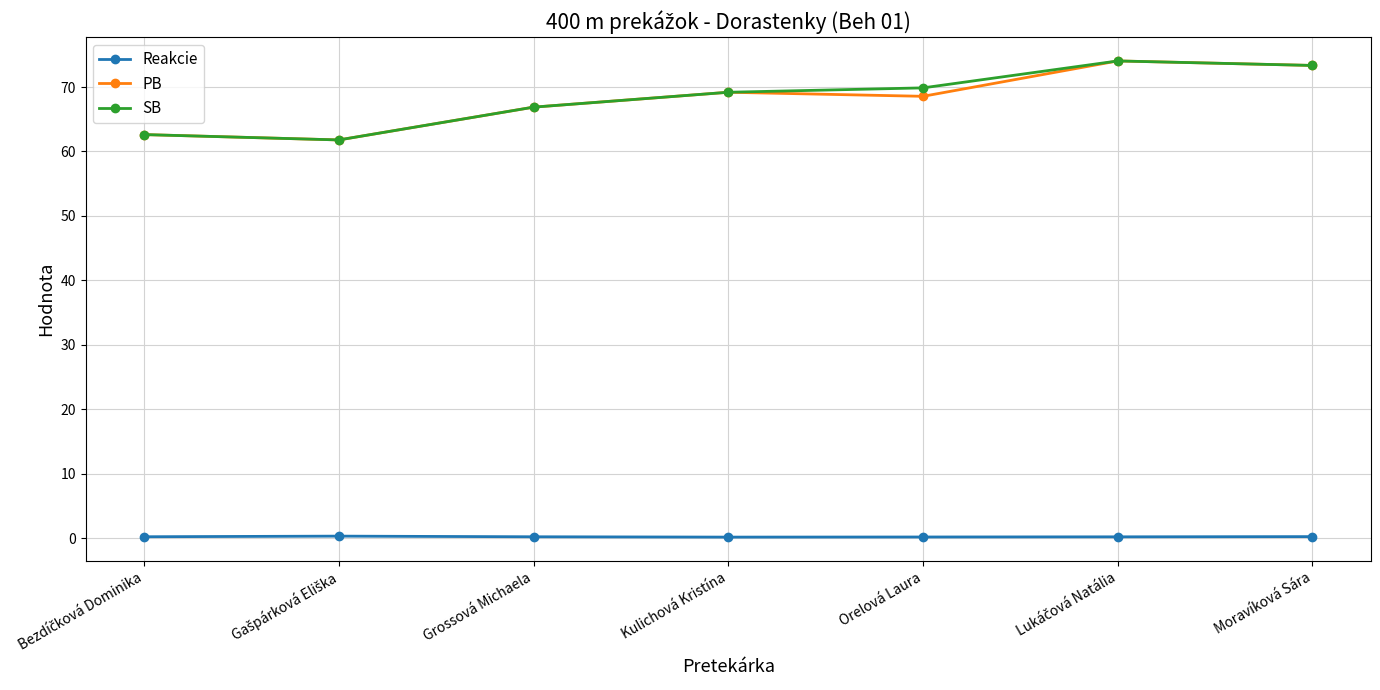

In PB, how many points are higher than both neighbors (excluding endpoints)?

2